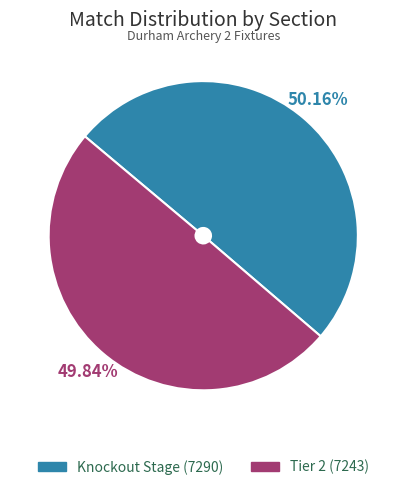

Is the sum of Knockout Stage and Tier 2 greater than half?

Yes